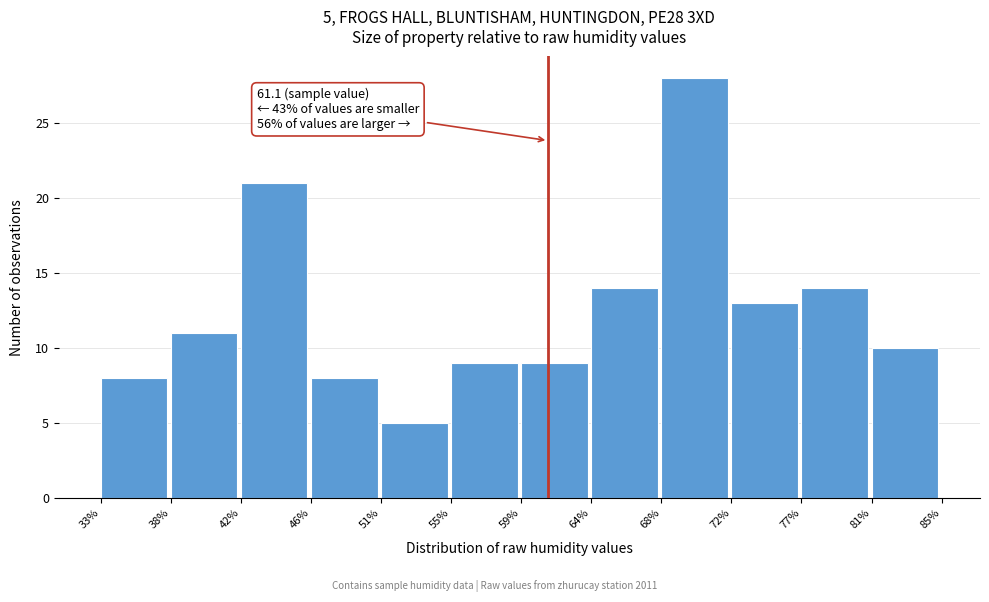

Which range on the x-axis has the tallest bar?

68% to 72%